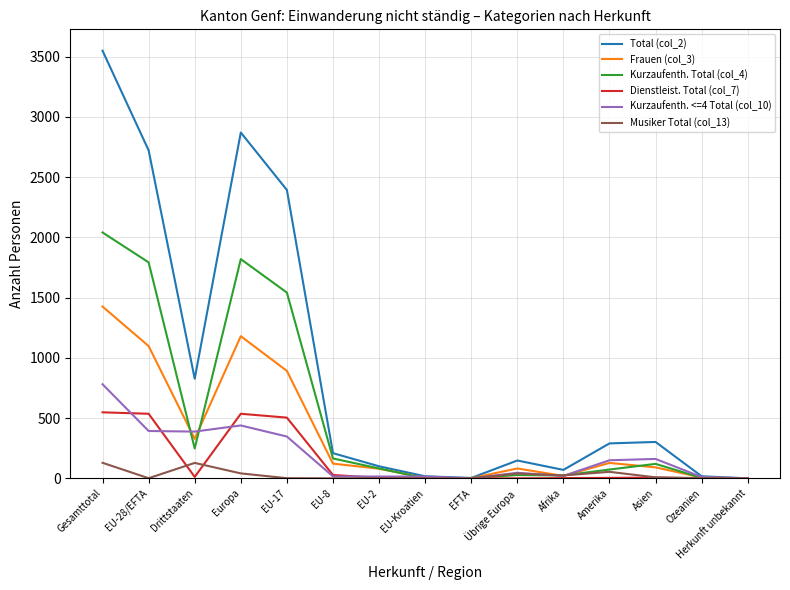

Is it true that Kurzaufenth. <=4 Total (col_10) equals -539 at Herkunft unbekannt?

False